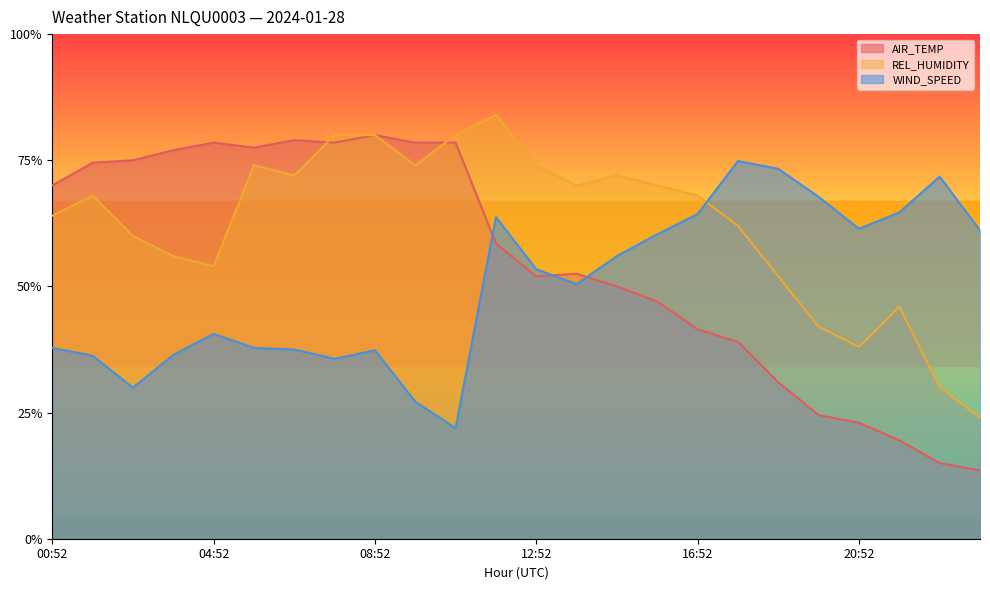

List the series in order of their peak value, highest first.

REL_HUMIDITY, AIR_TEMP, WIND_SPEED